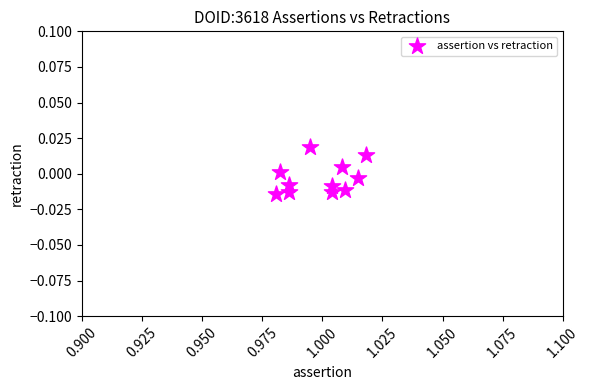

What is the average X value?

1.0